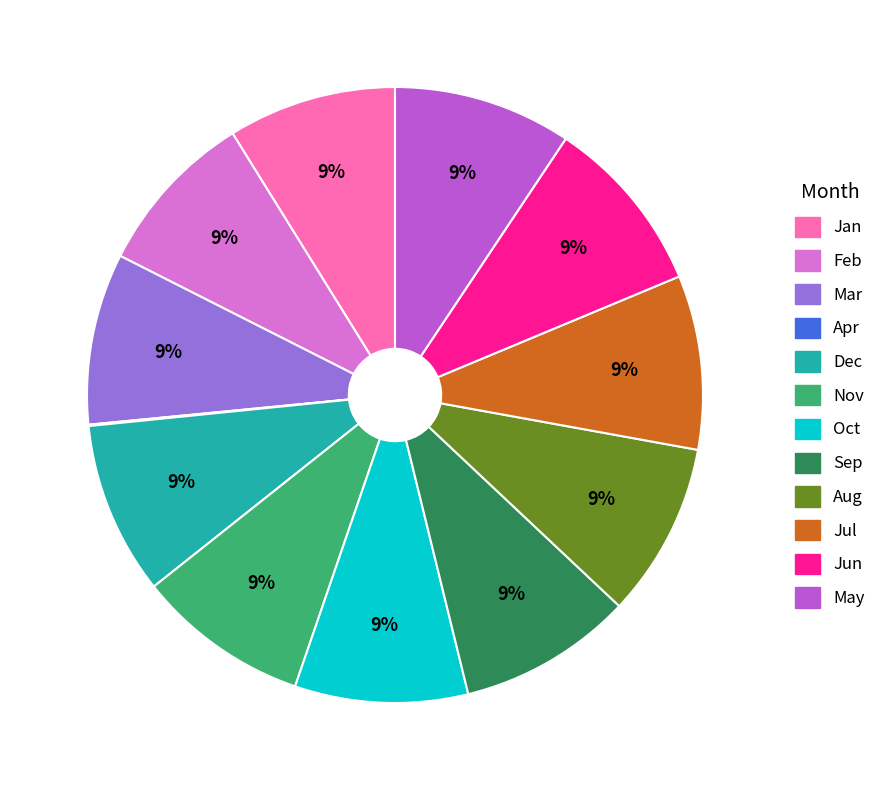

To the nearest percent, what percentage of the pie is Nov?

9%